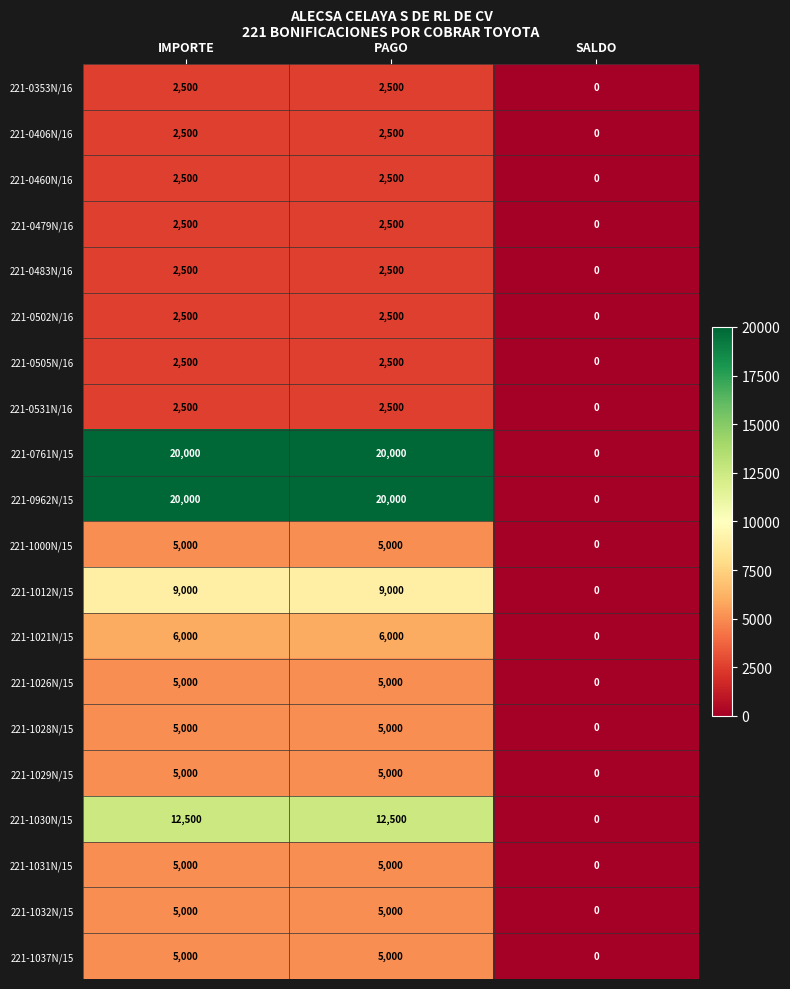

What is the maximum value shown in the chart?

20000